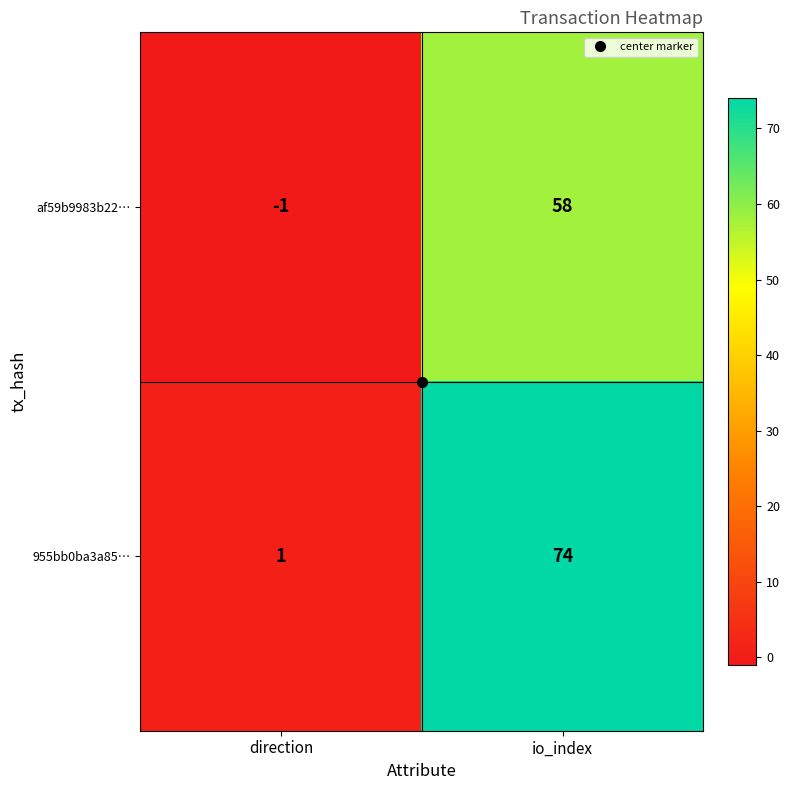

What is the highest value of the af59b9983b22… series?

58